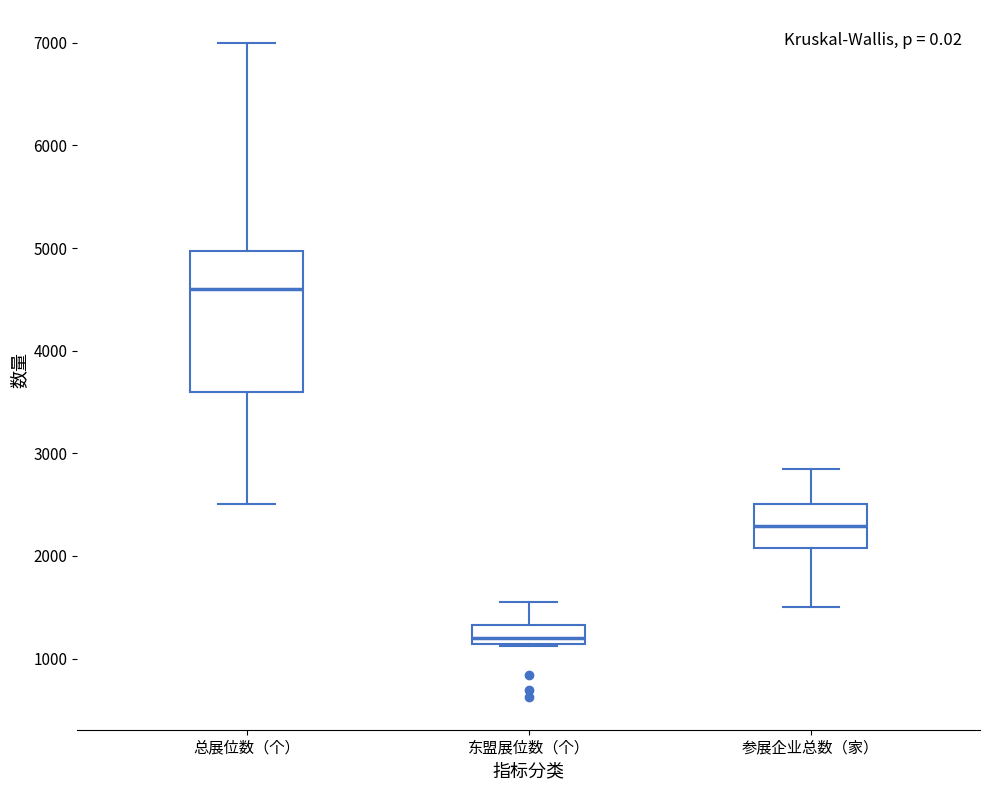

Which box is the tallest, from its lower edge to its upper edge?

总展位数（个）